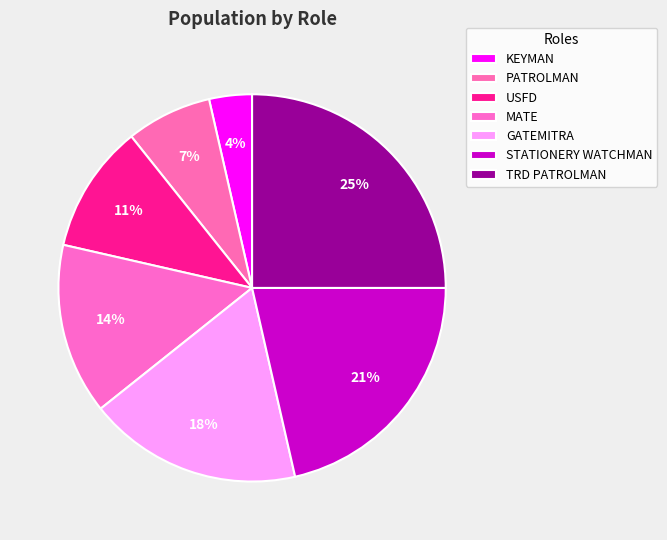

To the nearest percent, what is the combined percentage of PATROLMAN and USFD?

18%